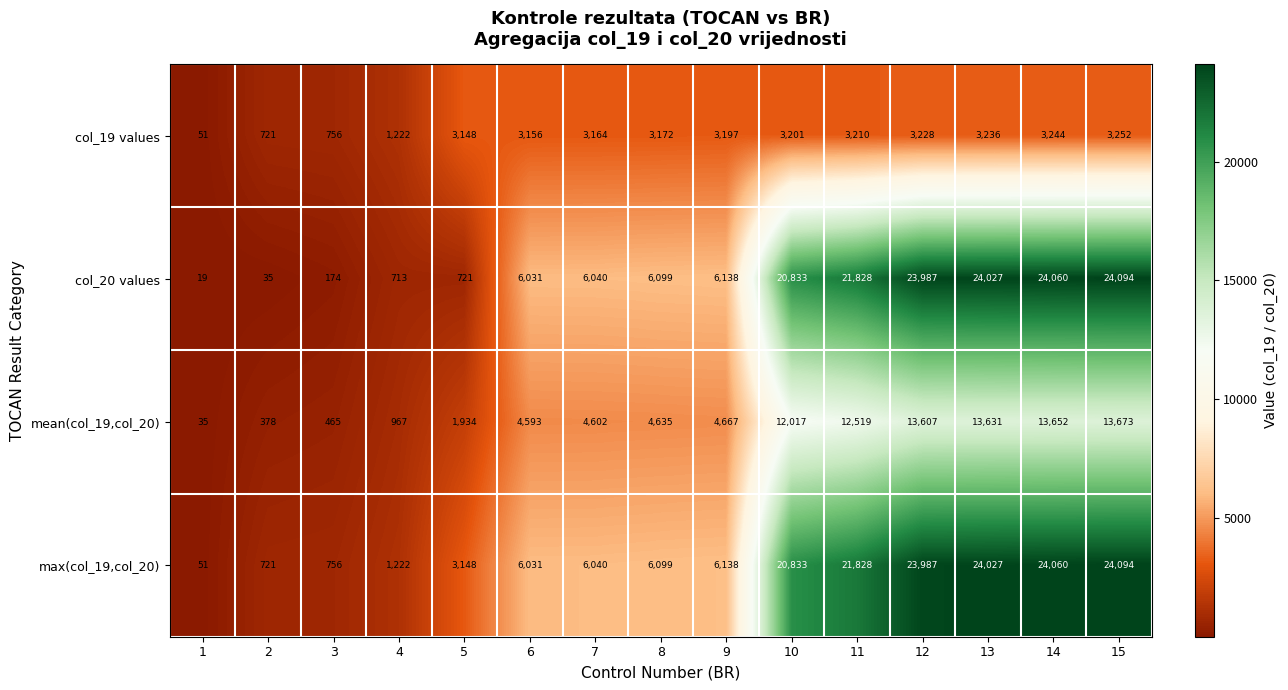

Rank the categories by col_20 values value from lowest to highest.

1, 2, 3, 4, 5, 6, 7, 8, 9, 10, 11, 12, 13, 14, 15